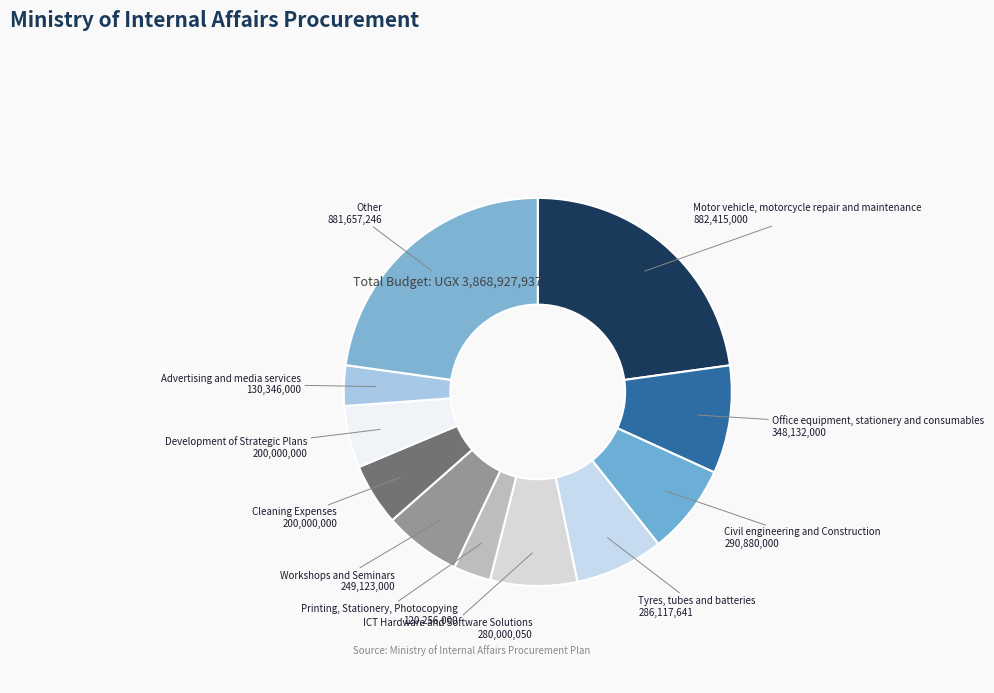

Which slice is the largest?

Motor vehicle, motorcycle repair and maintenance